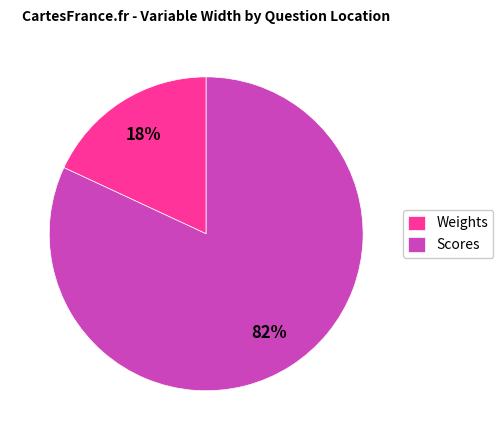

To the nearest percent, what portion does Weights represent?

18%